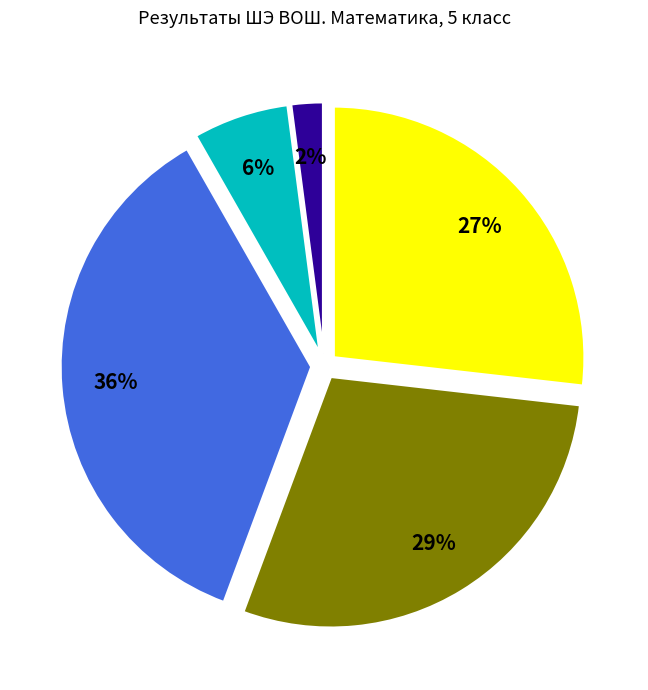

Is there any slice that represents more than half of the pie?

No